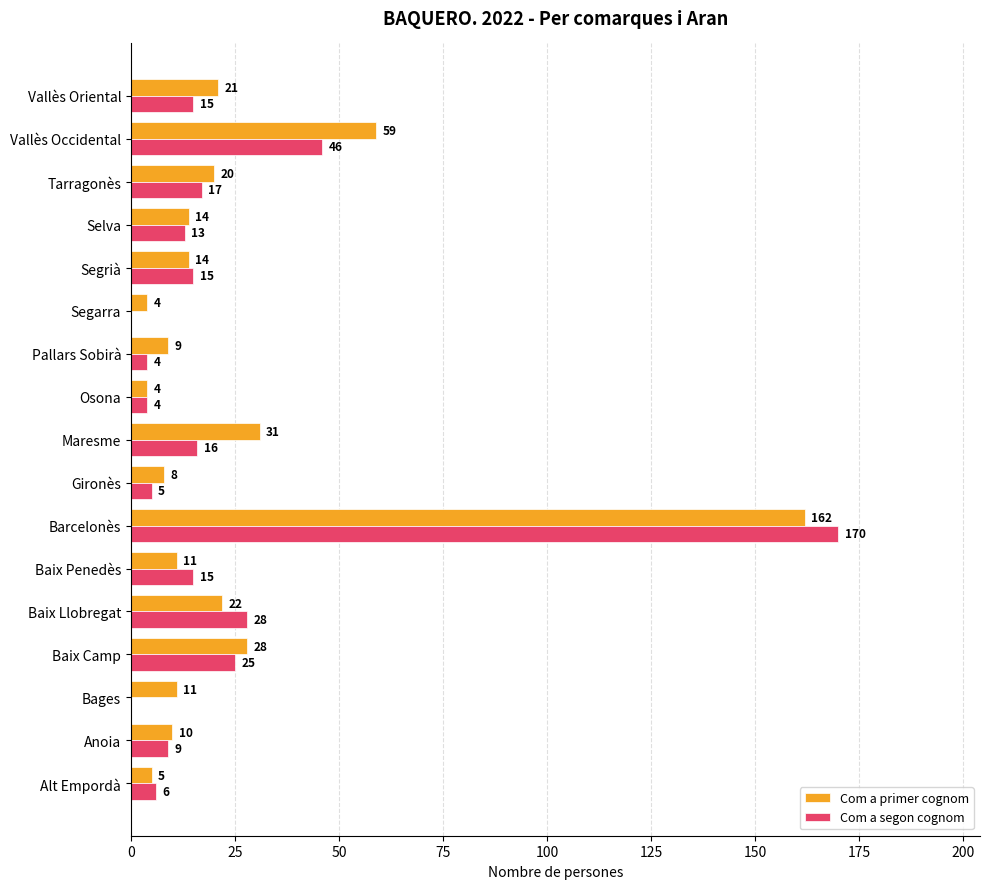

Between Pallars Sobirà and Segarra, which series saw the biggest shift?

Com a primer cognom